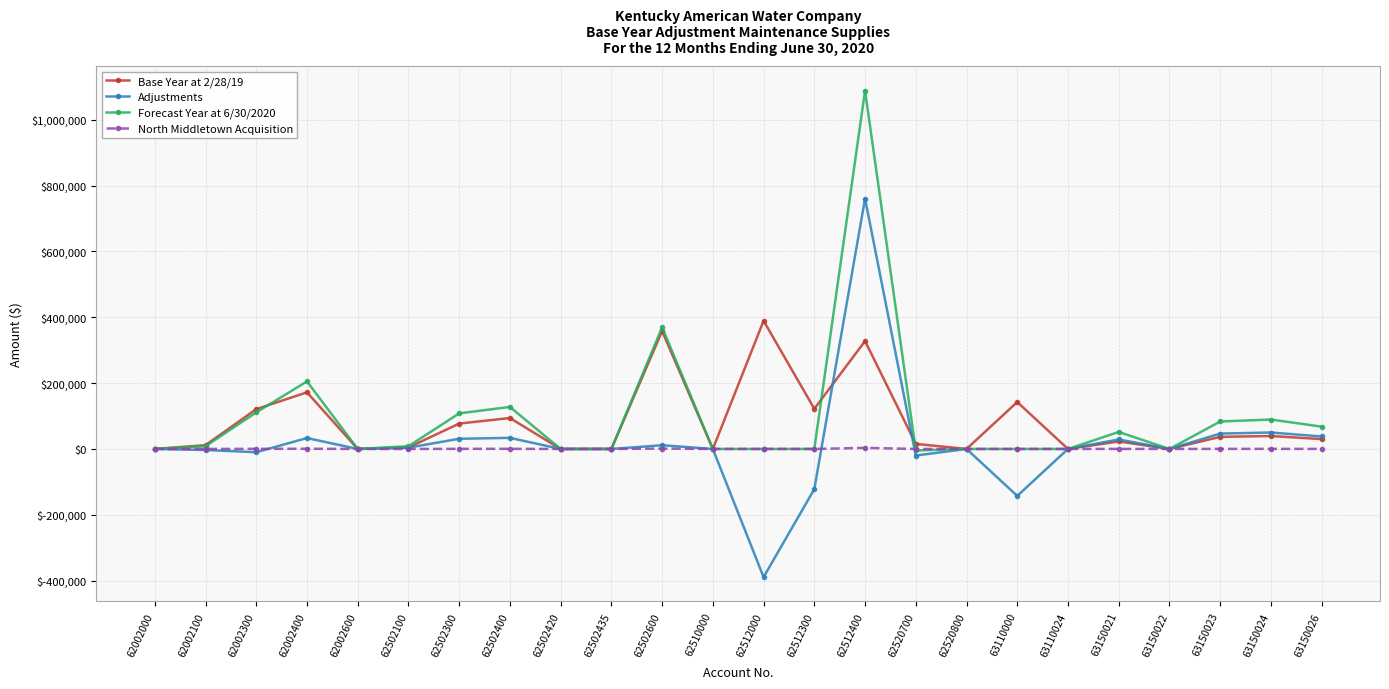

What is the difference between the maximum and minimum values in the Base Year at 2/28/19 series?

389394